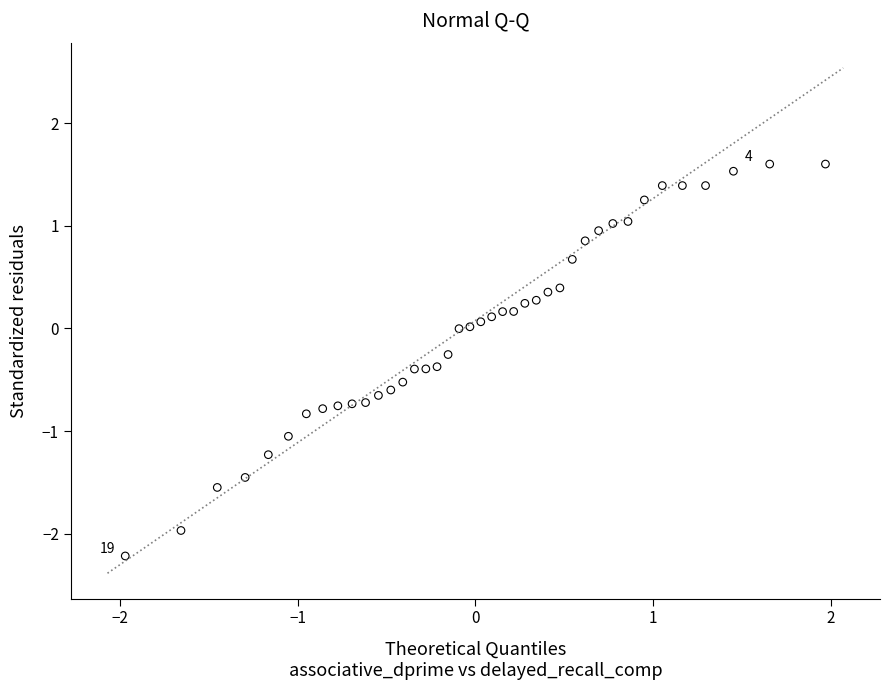

What is the range of Y values (max minus min)?

3.8